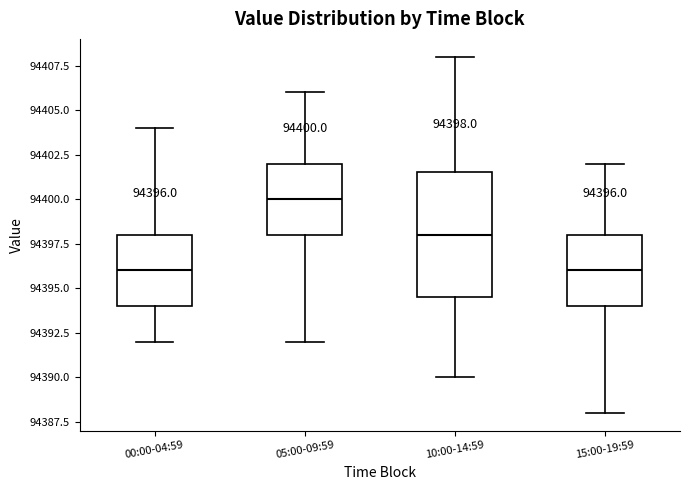

Comparing the boxes themselves (not the whiskers), which one is the tallest?

10:00-14:59